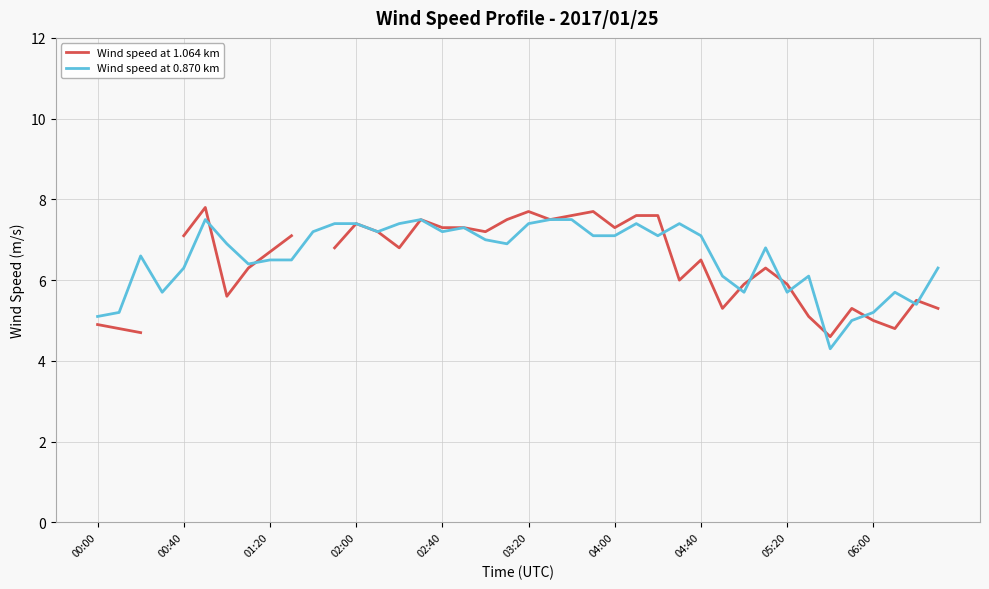

Which category has the lowest value across all series?

34